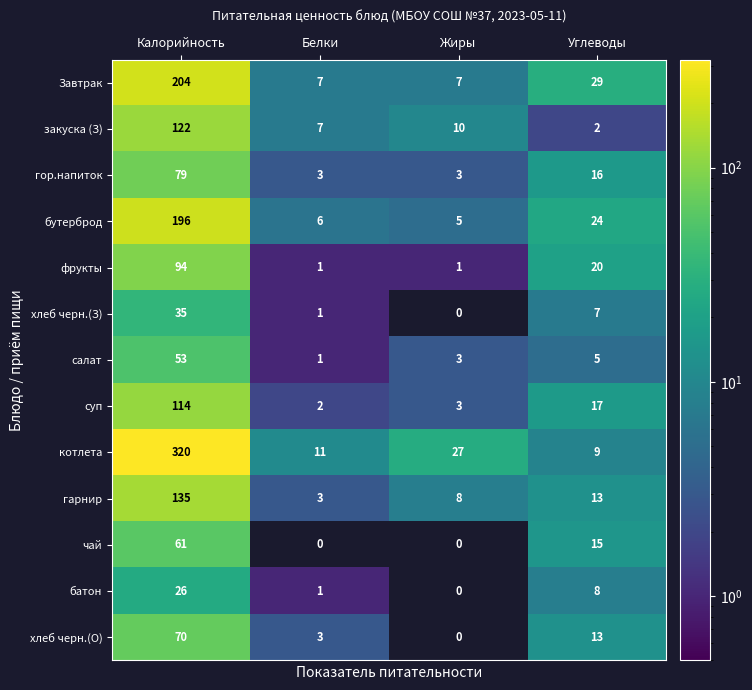

The value of Завтрак at Белки is 7. True or false?

True